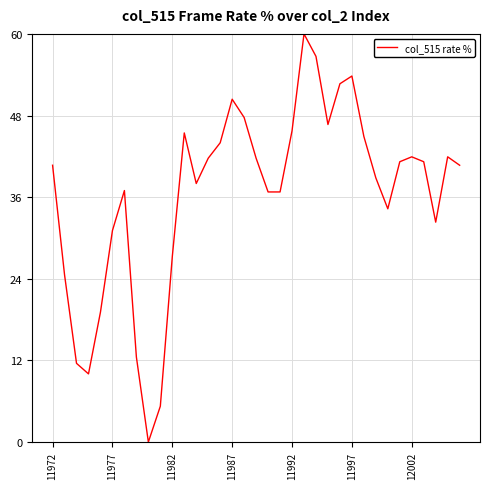

What is the difference between the maximum and minimum values?

60.0